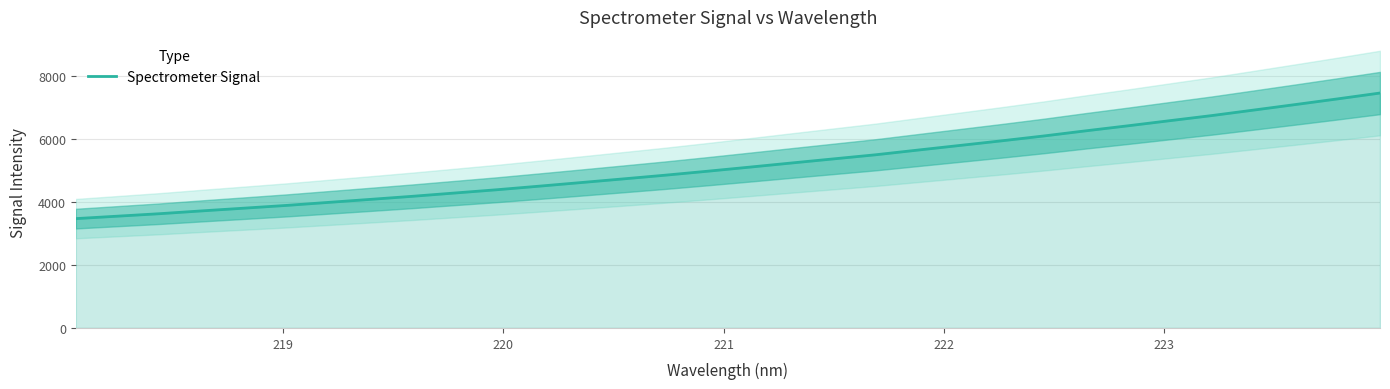

What is the greatest value displayed?

7467.8